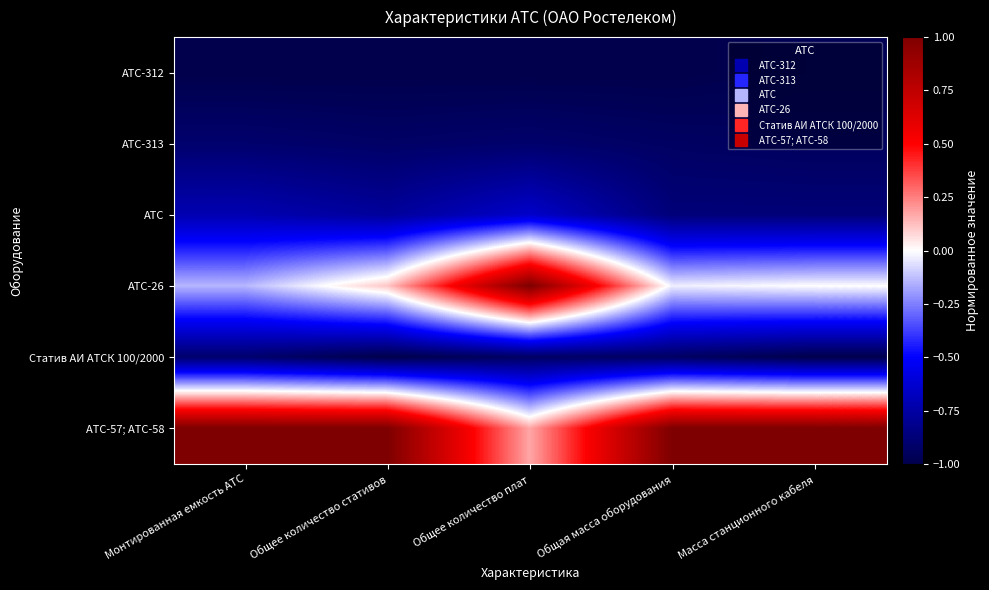

Rank the series by their maximum value, from lowest to highest.

АТС-312, АТС-313, Статив АИ АТСК 100/2000, АТС, АТС-26, АТС-57; АТС-58